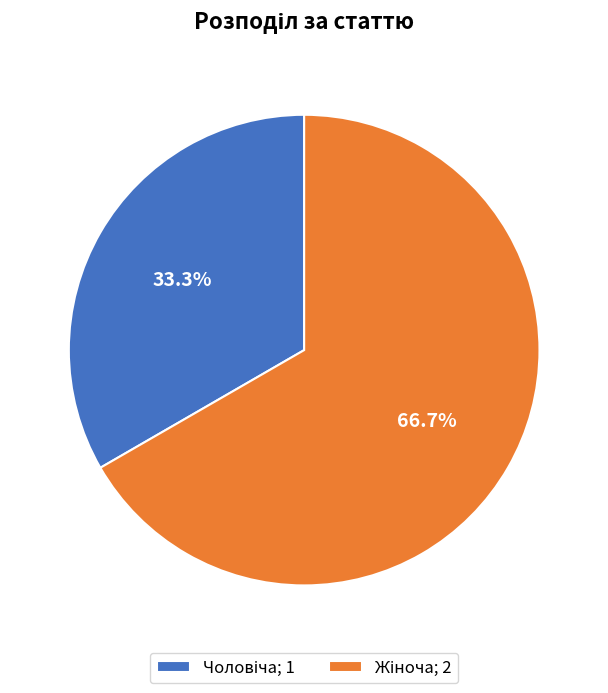

How many slices are in this pie chart?

2